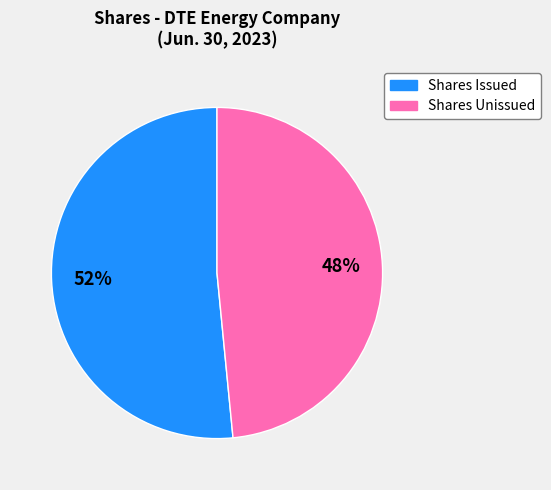

Which category has the biggest portion of the pie?

Shares Issued